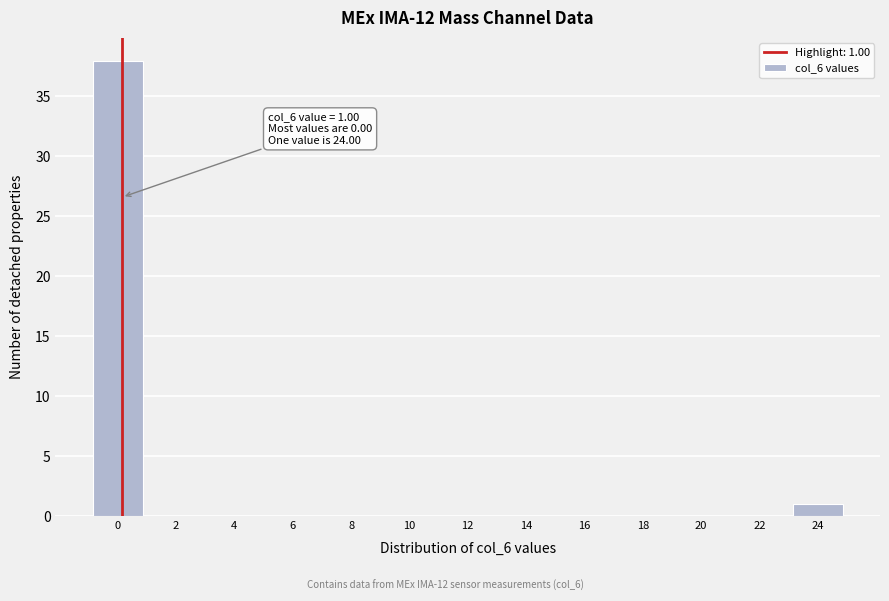

Reading right to left, what are all the values shown in this chart?

24=1	22=0	20=0	18=0	16=0	14=0	12=0	10=0	8=0	6=0	4=0	2=0	0=38